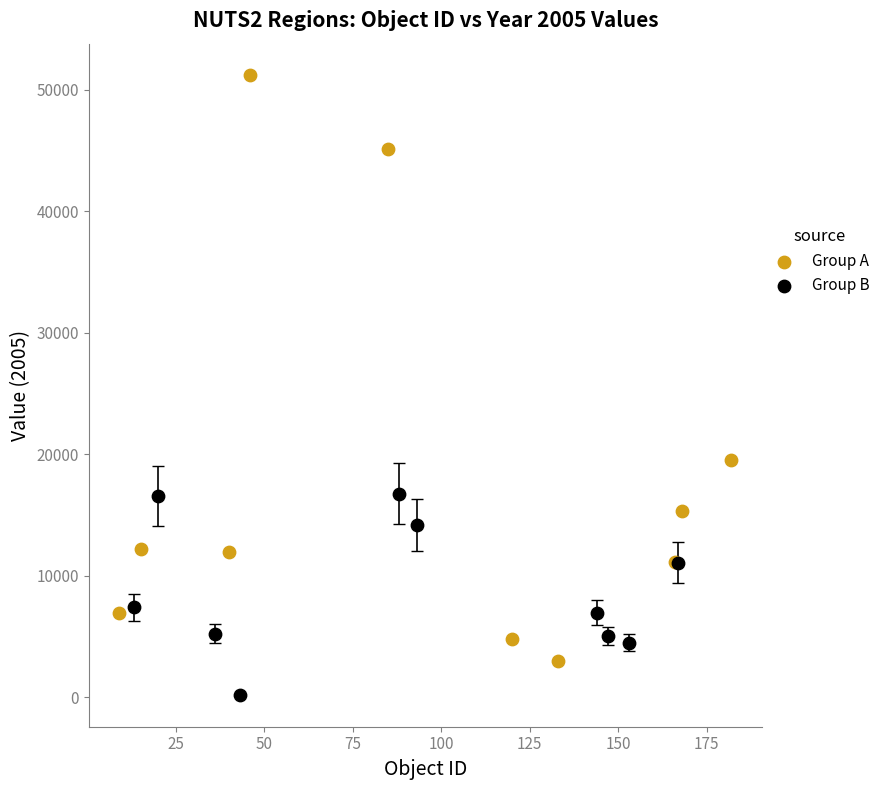

Which series contains the highest Y value?

Group A